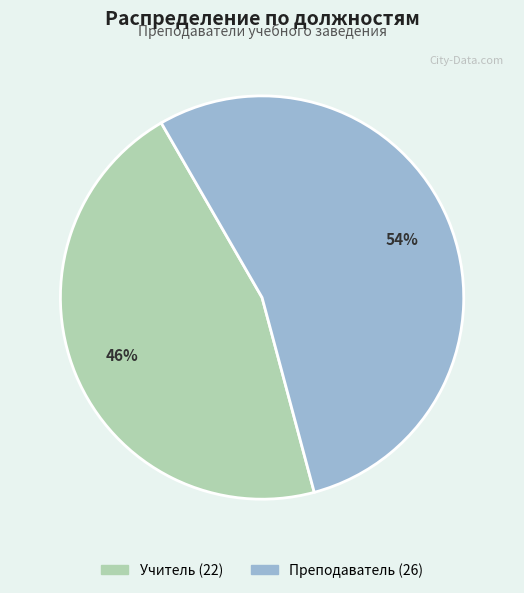

Which category has the biggest portion of the pie?

Преподаватель